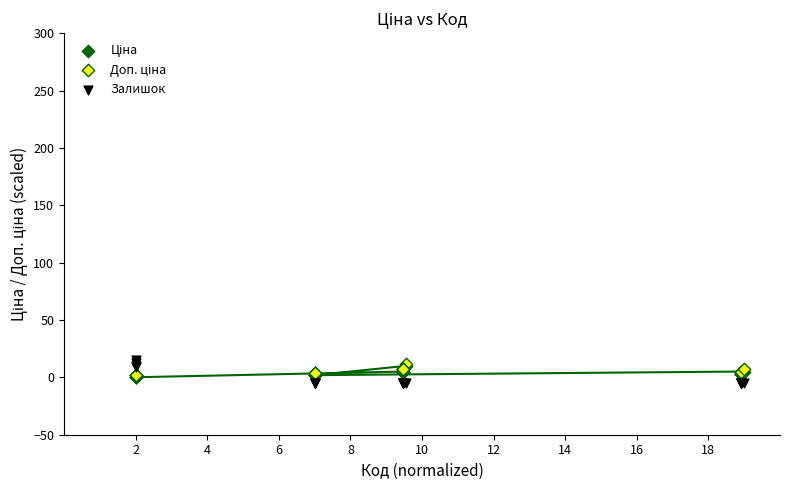

Which series contains the highest Y value?

Залишок